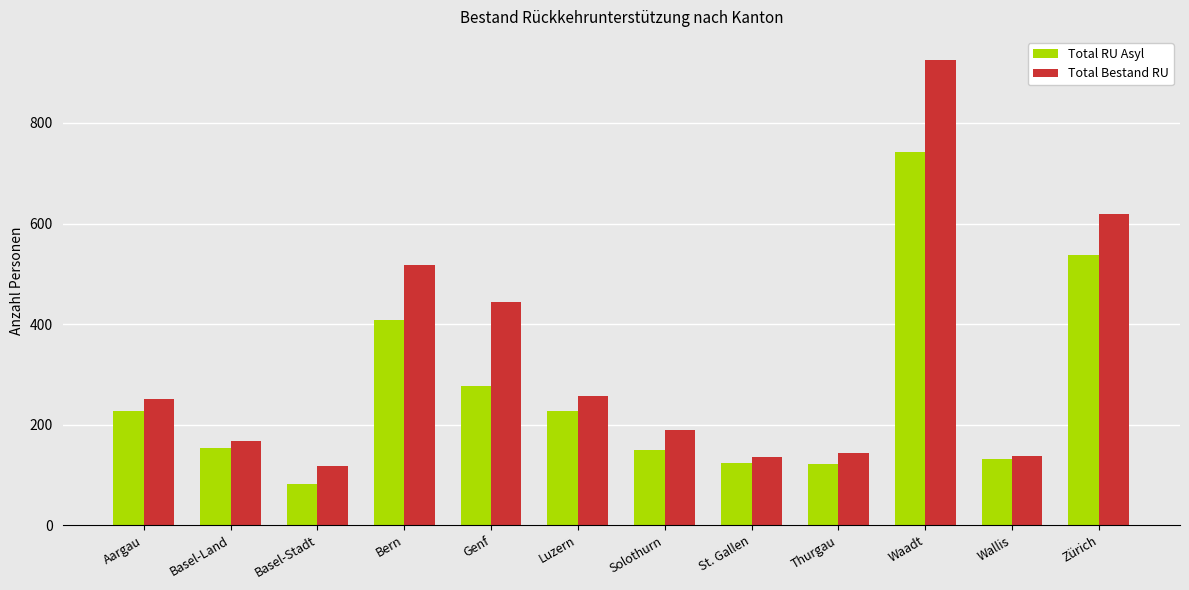

At which category is the sum across all series the highest?

Waadt